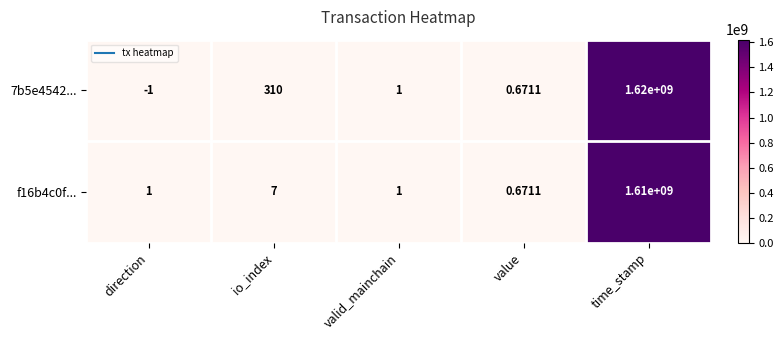

Is the value of f16b4c0f... at io_index greater than the value of 7b5e4542... at io_index?

No